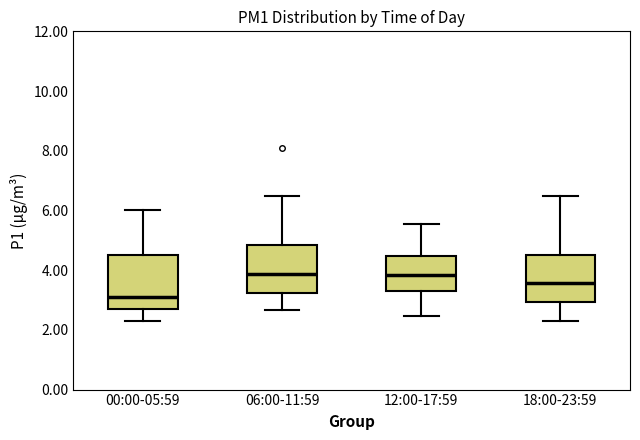

Reading left to right, read every box against the y-axis: the position of its median line, the range the box covers, and the ends of its whiskers. The values are not printed on the chart, so give them approximately, as read against the axis.

00:00-05:59: median 3.2, box 2.8 to 4.6, whiskers 2.4 to 6.0
06:00-11:59: median 3.8, box 3.2 to 4.8, whiskers 2.6 to 6.6
12:00-17:59: median 3.8, box 3.4 to 4.4, whiskers 2.4 to 5.6
18:00-23:59: median 3.6, box 3.0 to 4.6, whiskers 2.4 to 6.6